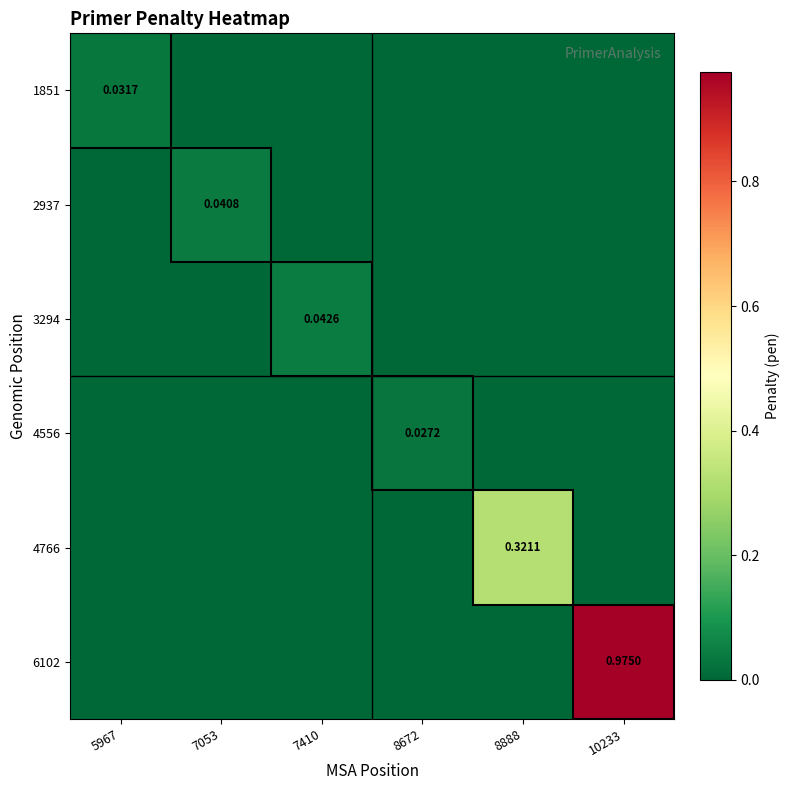

At 5967, list the series in order from largest to smallest.

1851, 2937, 3294, 4556, 4766, 6102